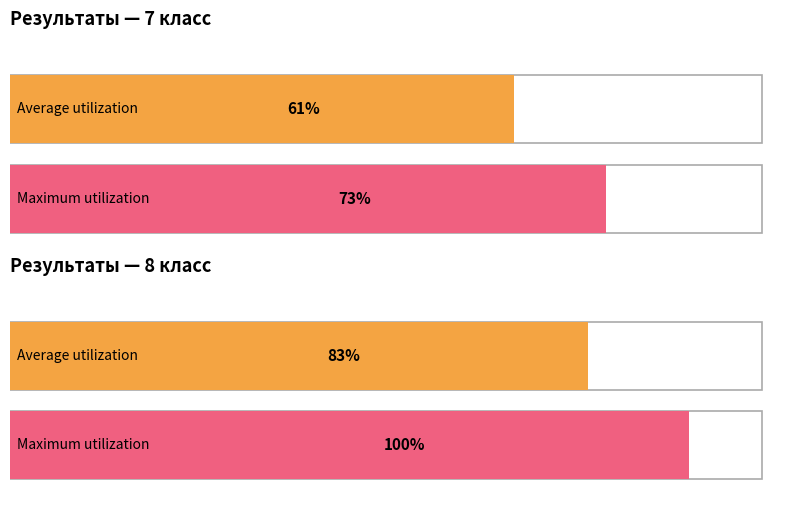

What are all the series names shown in the legend?

Average utilization, Maximum utilization